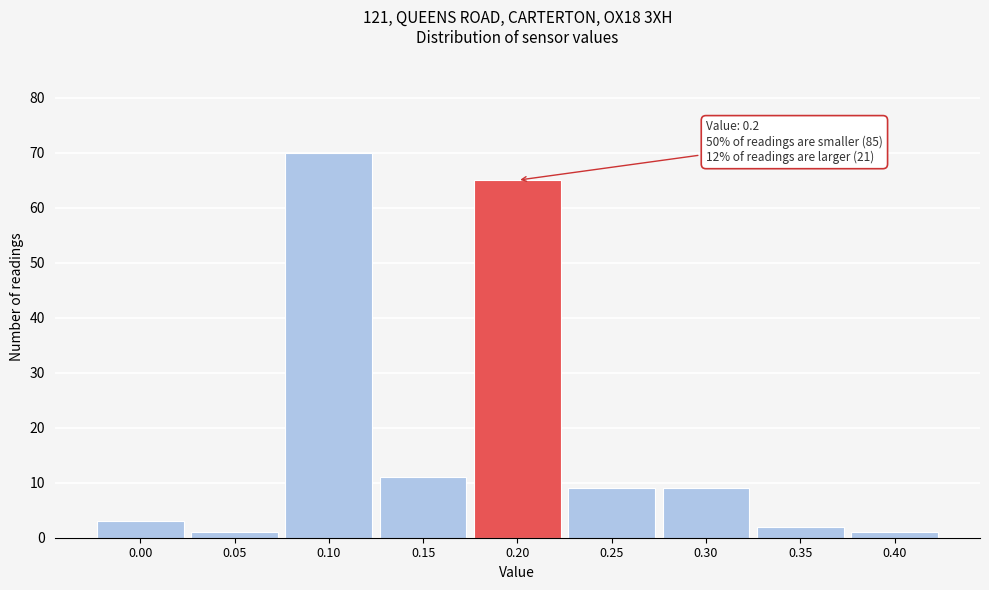

Reading left to right, list all the values displayed in this chart.

3	1	70	11	65	9	9	2	1